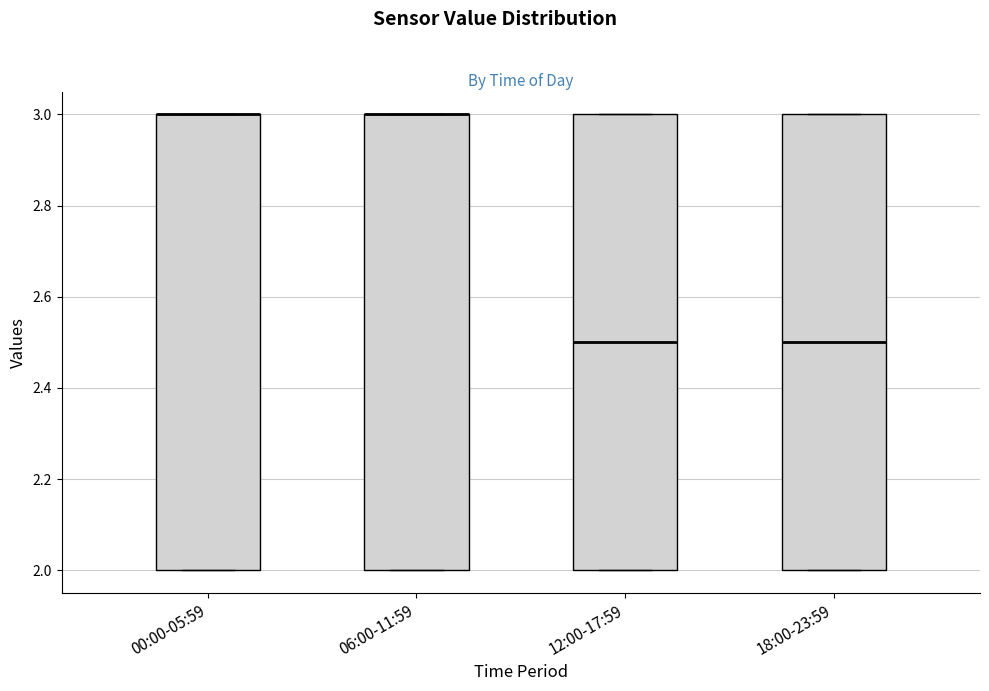

Where is the upper edge of the box for 12:00-17:59 on the y-axis? The values are not printed on the chart, so give them approximately, as read against the axis.

3.0